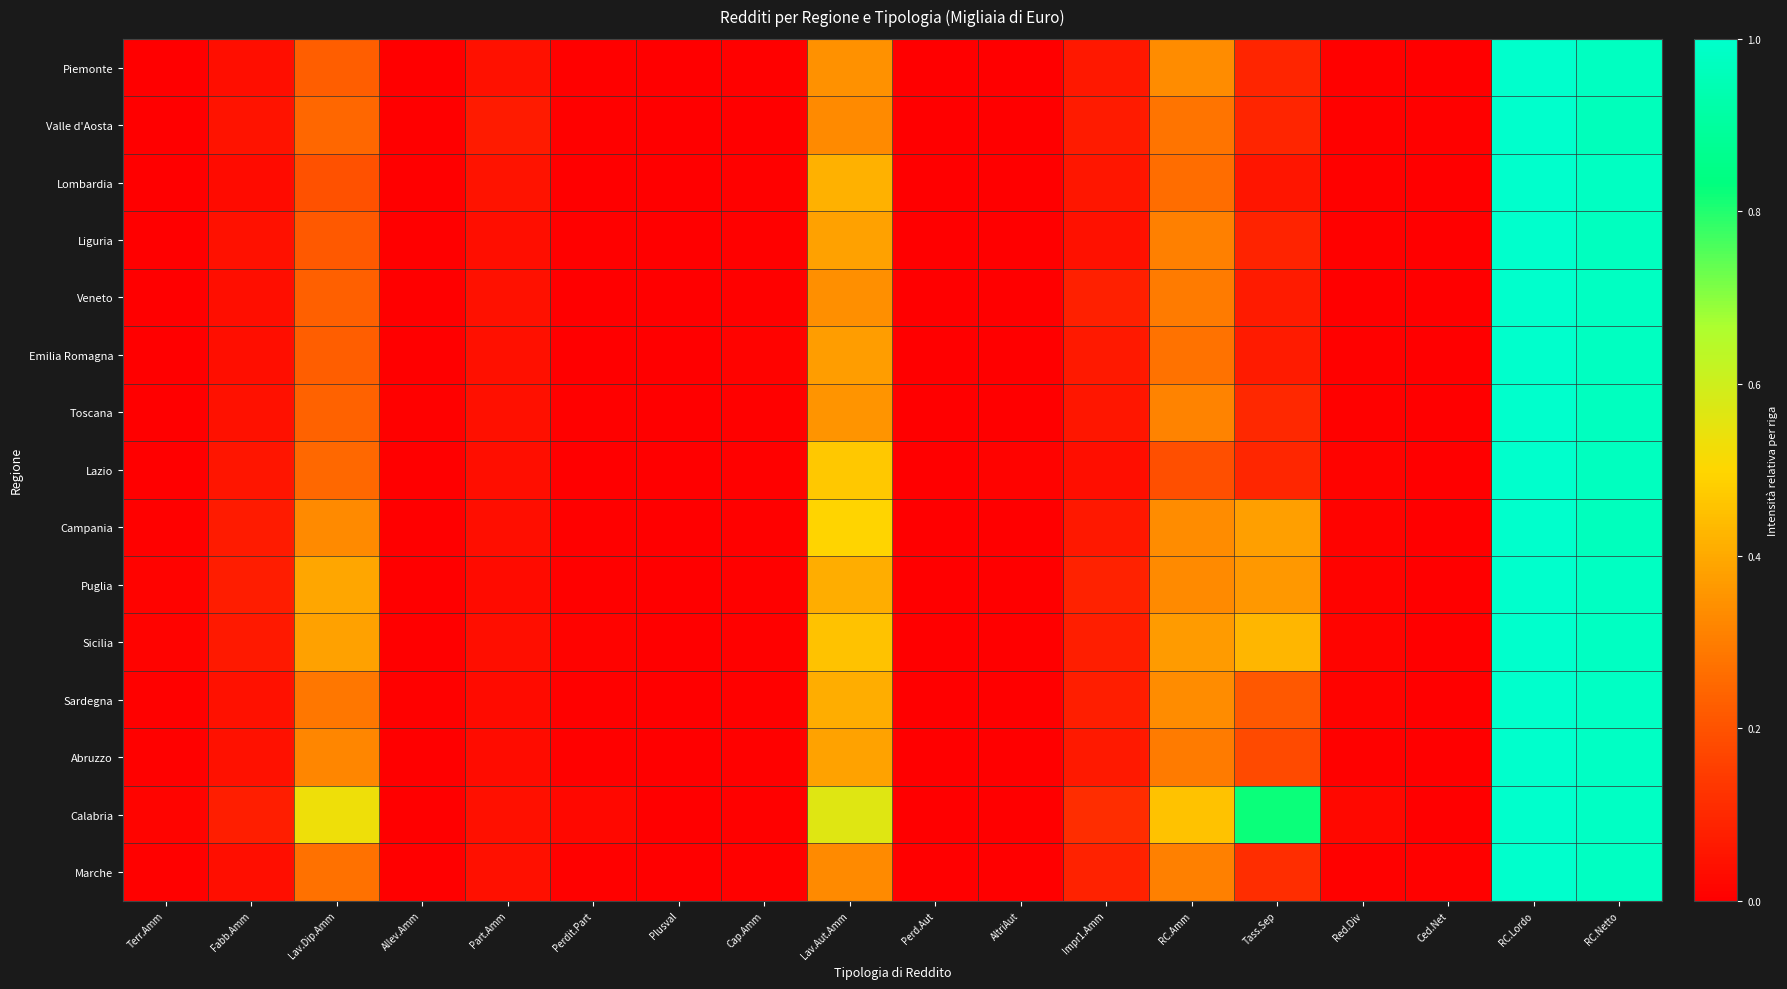

How many data points does each series have?

18